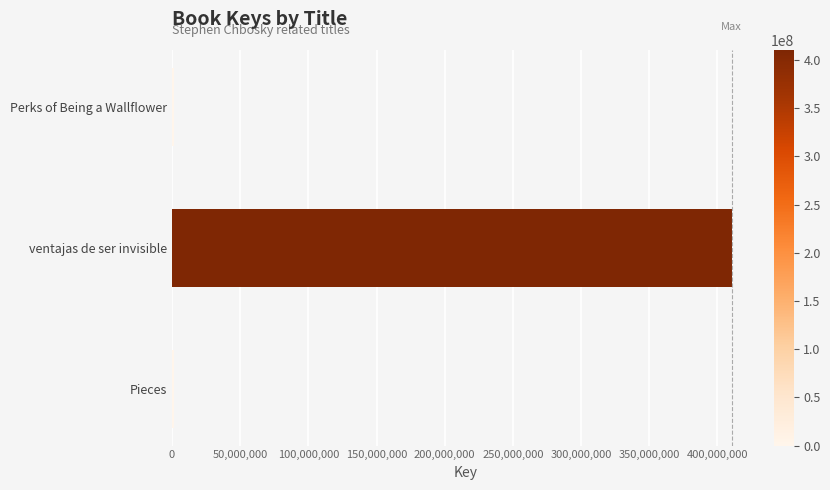

Does the chart contain stacked bars?

No